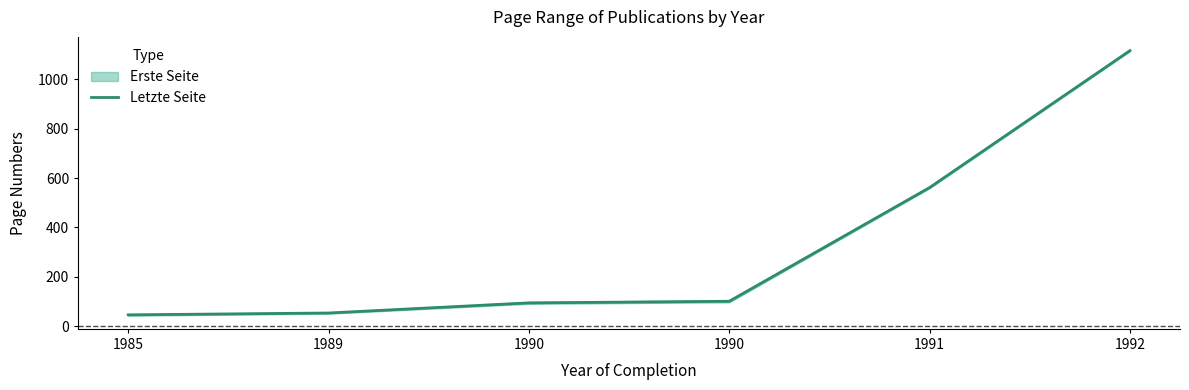

List the labels in order of value, smallest first.

1985, 1989, 1990, 1990, 1991, 1992